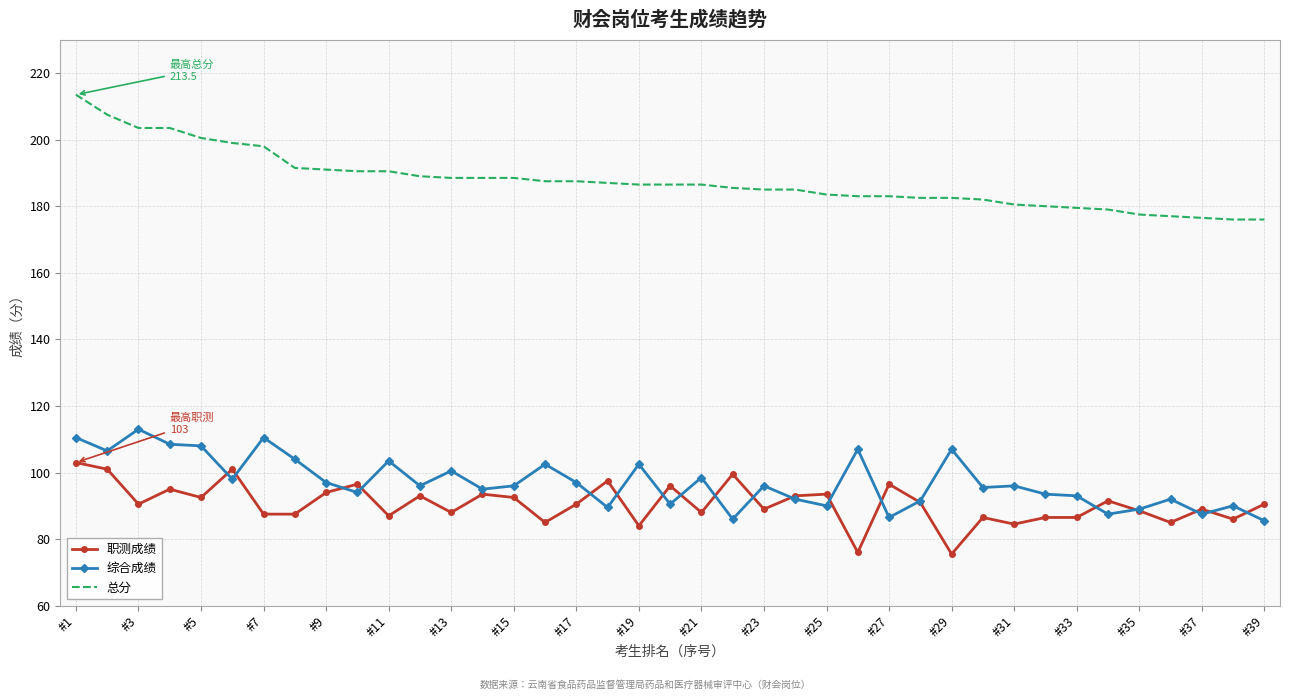

What is the greatest value displayed?

213.5